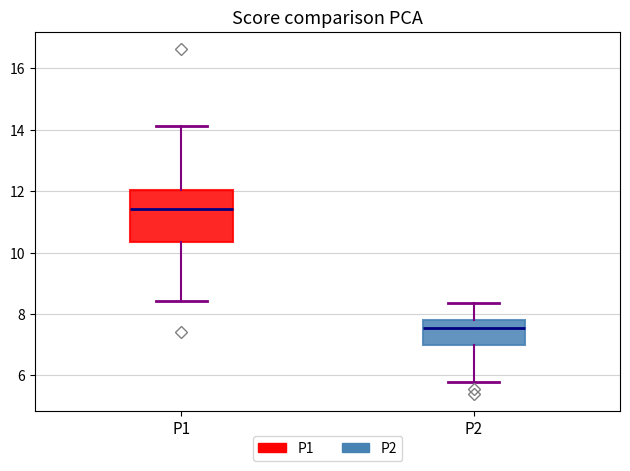

Which box's median line is the highest?

P1